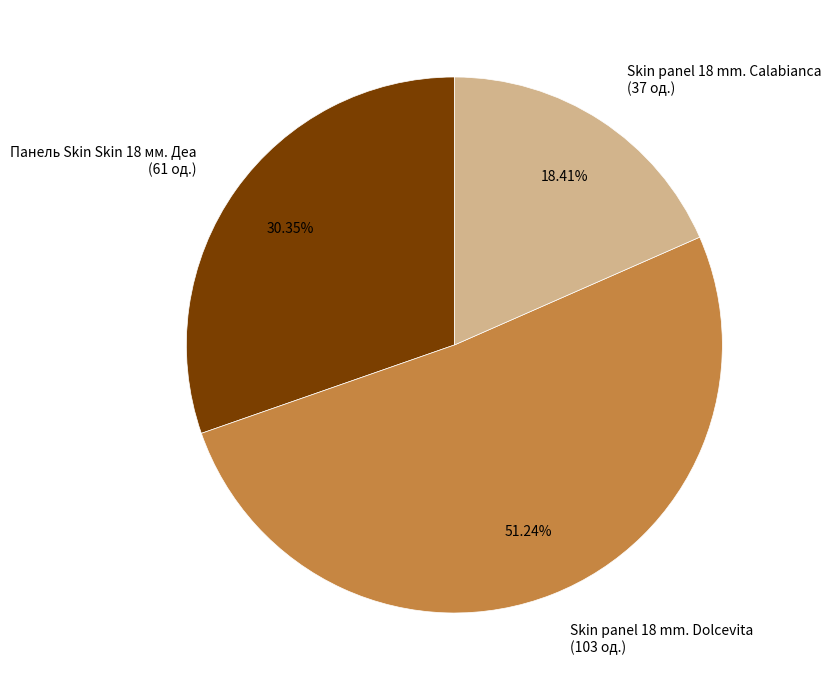

Do Панель Skin Skin 18 мм. Деа (61 од.) and Skin panel 18 mm. Calabianca (37 од.) together represent more than half of the pie?

No